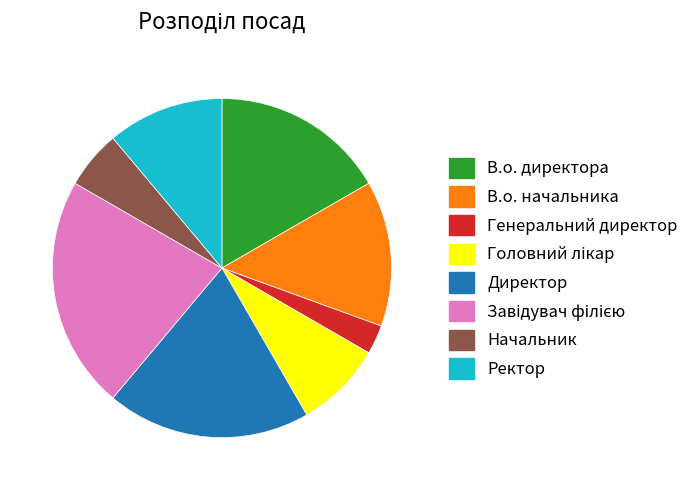

Do В.о. директора and Директор together represent more than half of the pie?

No